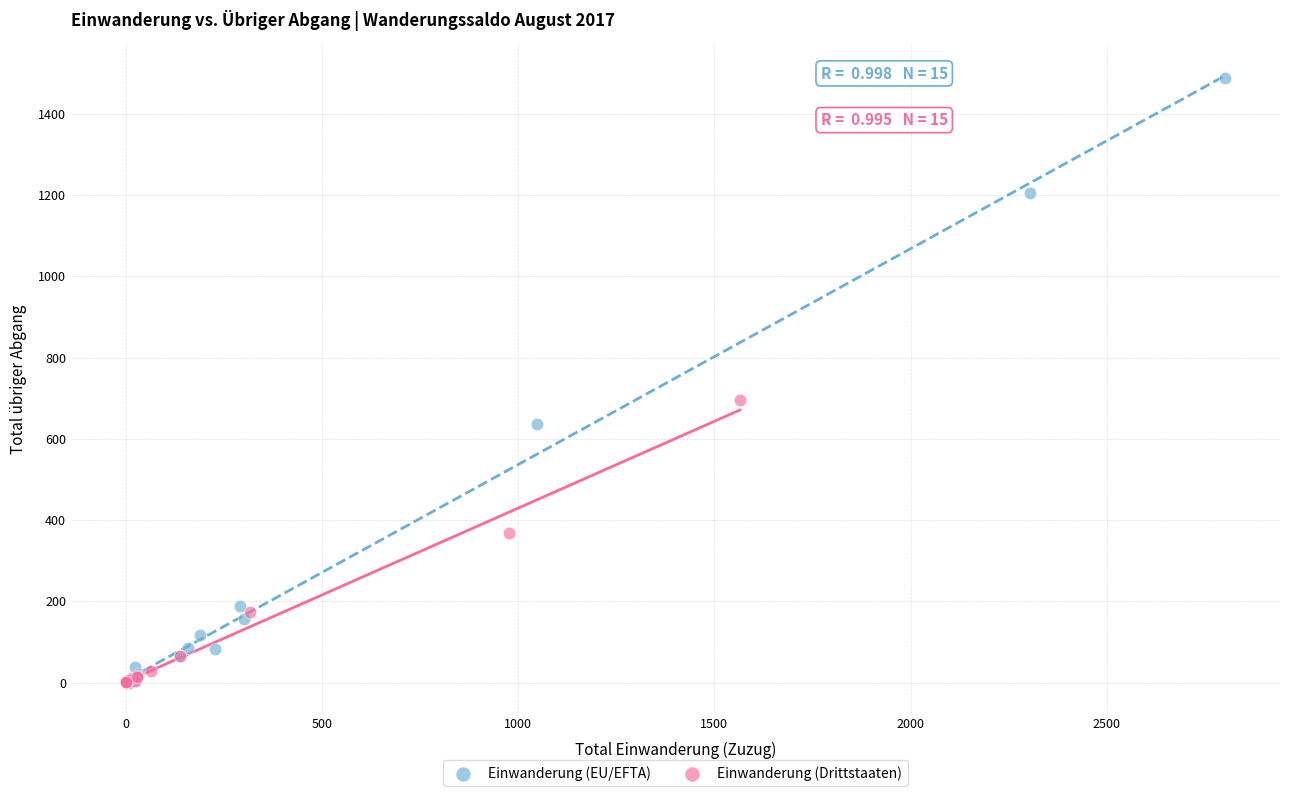

Which series has the largest Y range (max minus min)?

Einwanderung (EU/EFTA)